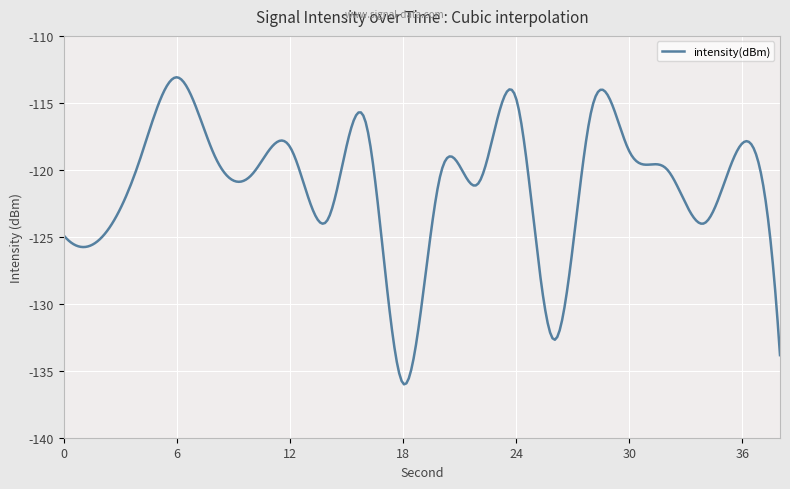

What is the smallest value displayed?

-136.0